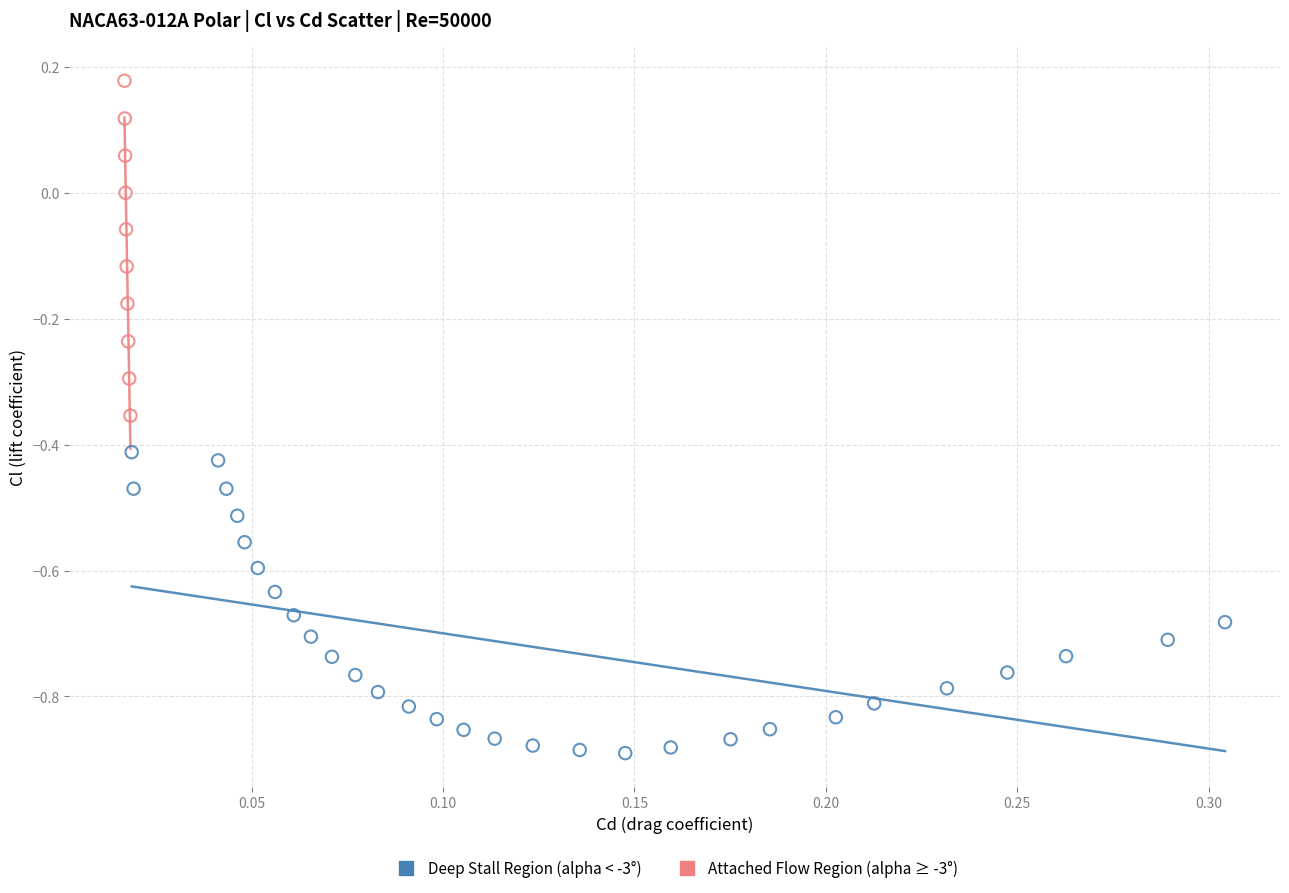

Which series contains the lowest Y value?

Deep Stall Region (alpha < -3°)